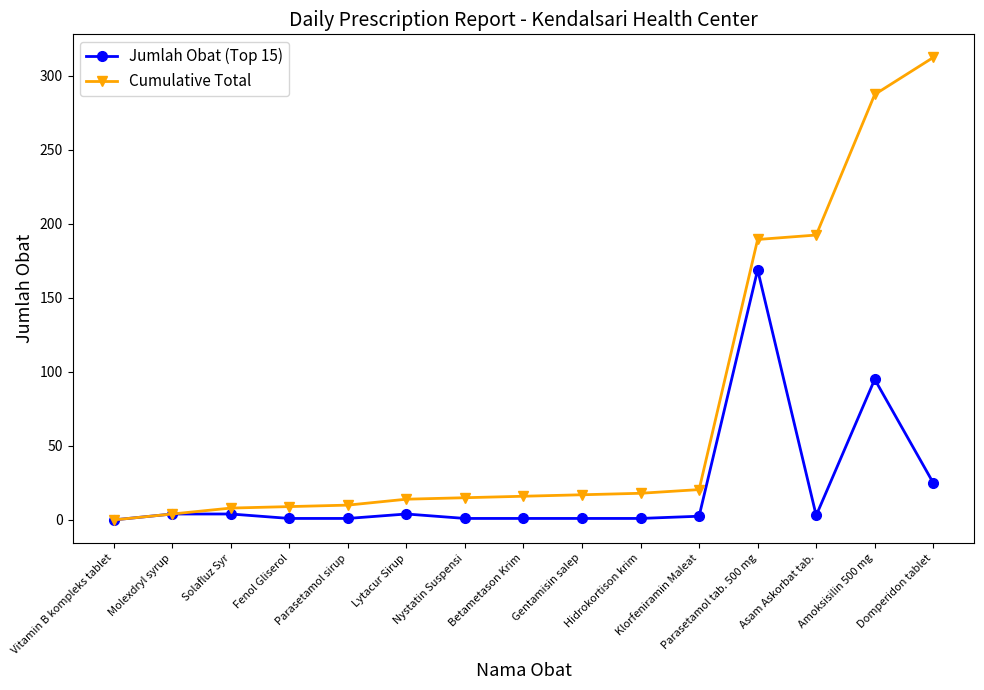

Count the number of categories in the chart.

15